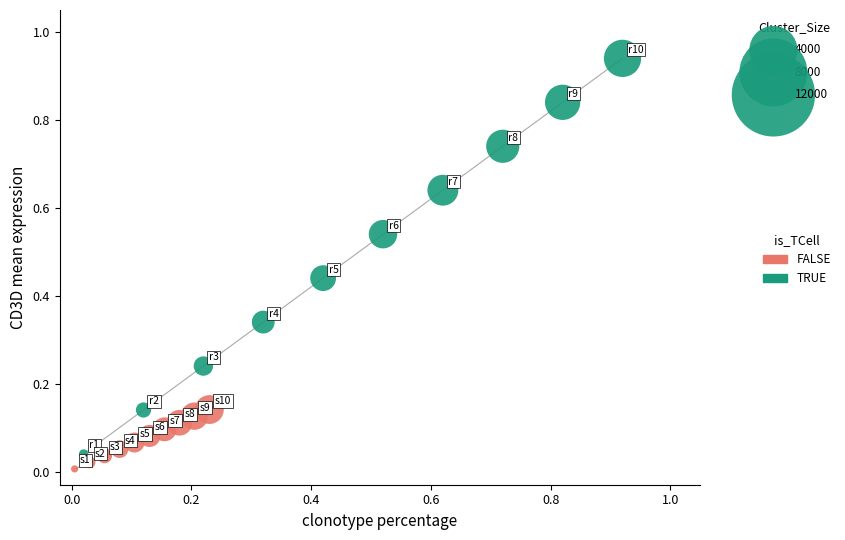

Which series contains the highest Y value?

TRUE